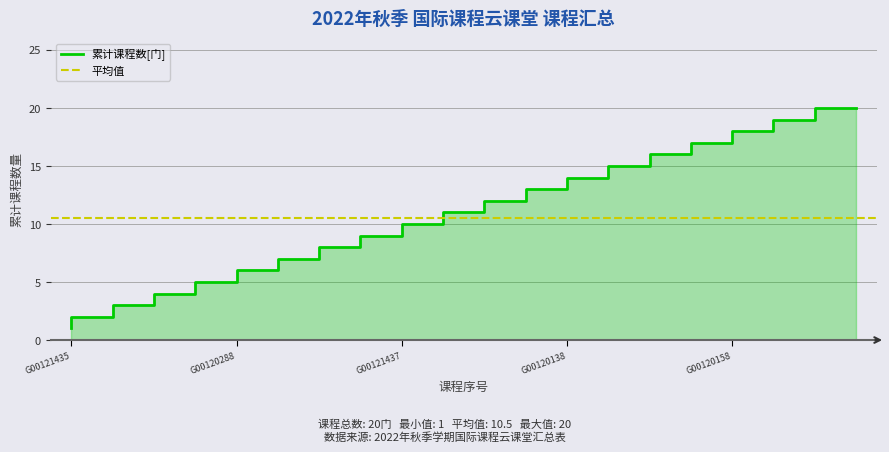

Which category has the lowest value across all series?

G00121435